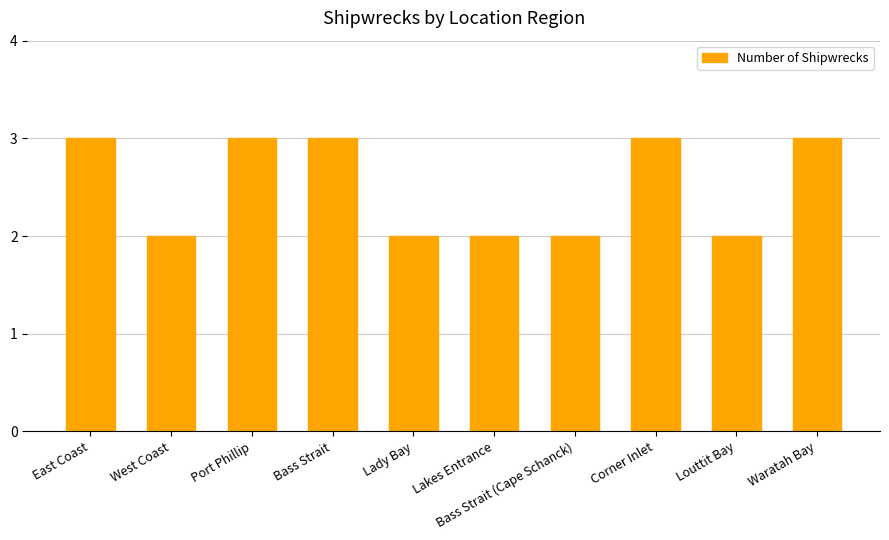

Reading right to left, extract all data points from this chart.

Waratah Bay=3	Louttit Bay=2	Corner Inlet=3	Bass Strait (Cape Schanck)=2	Lakes Entrance=2	Lady Bay=2	Bass Strait=3	Port Phillip=3	West Coast=2	East Coast=3